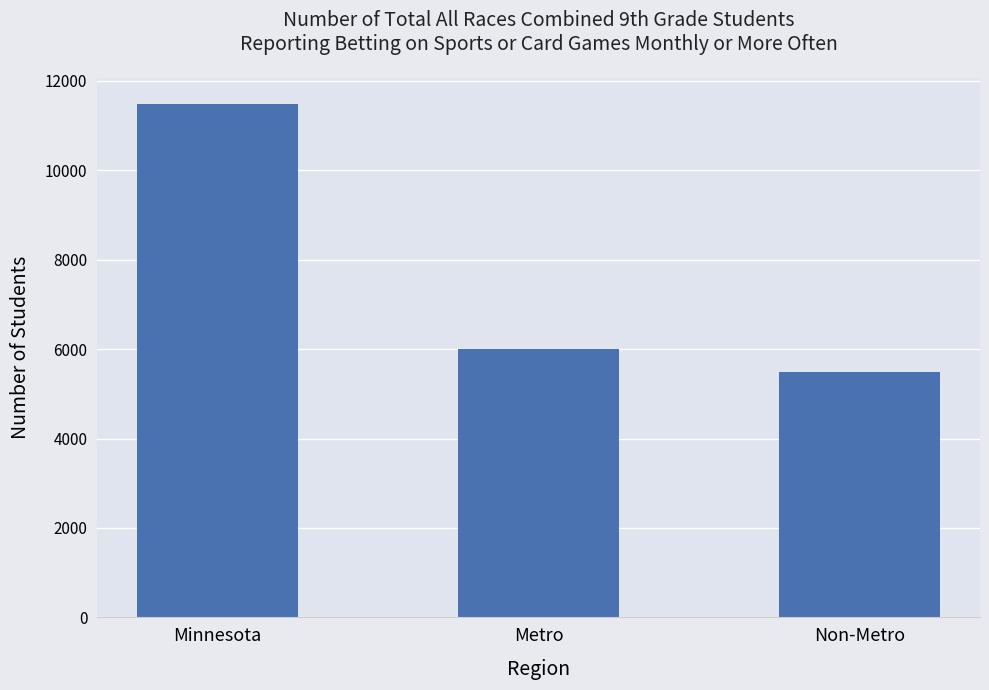

How many data points are less than 6001?

1